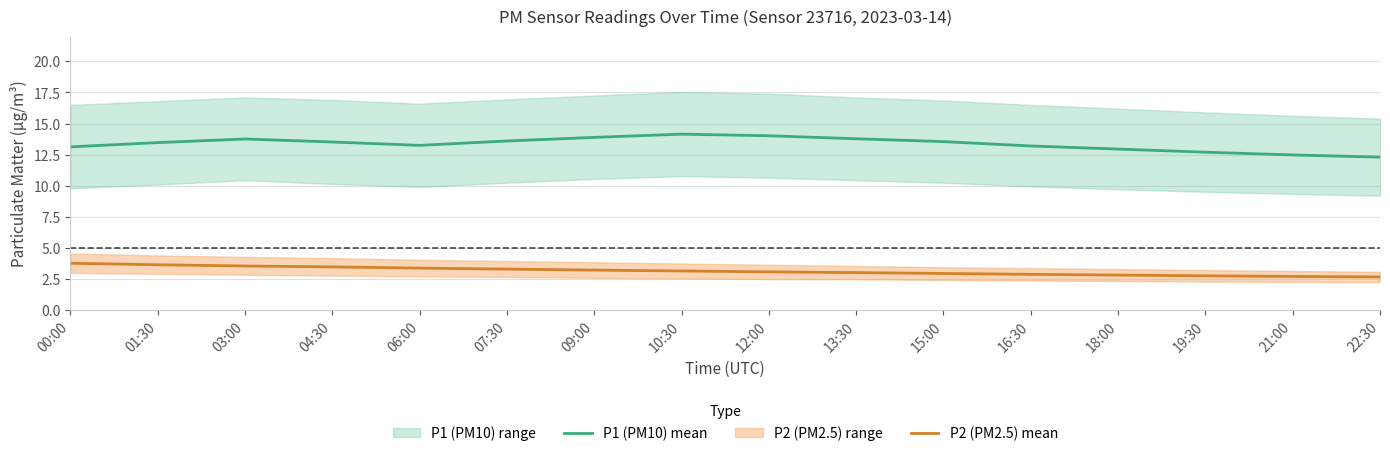

Reading left to right, what are all the values shown in this chart?

P1 (PM10) mean: 00:00=13.1	01:30=13.5	03:00=13.8	04:30=13.5	06:00=13.2	07:30=13.6	09:00=13.9	10:30=14.2	12:00=14.0	13:30=13.8	15:00=13.6	16:30=13.2	18:00=12.9	19:30=12.7	21:00=12.5	22:30=12.3
P2 (PM2.5) mean: 00:00=3.8	01:30=3.6	03:00=3.5	04:30=3.5	06:00=3.4	07:30=3.3	09:00=3.2	10:30=3.1	12:00=3.1	13:30=3.0	15:00=3.0	16:30=2.9	18:00=2.8	19:30=2.8	21:00=2.7	22:30=2.7